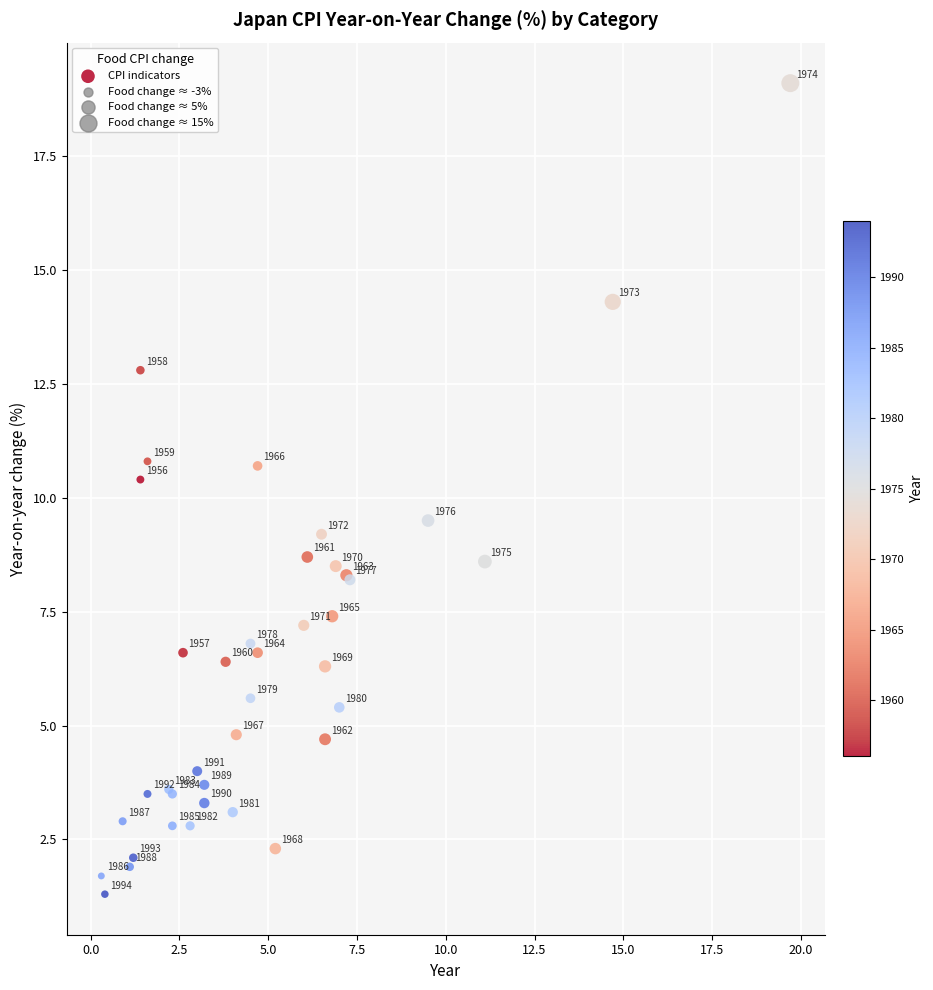

What Y value in the scatter plot is closest to 10?

10.4